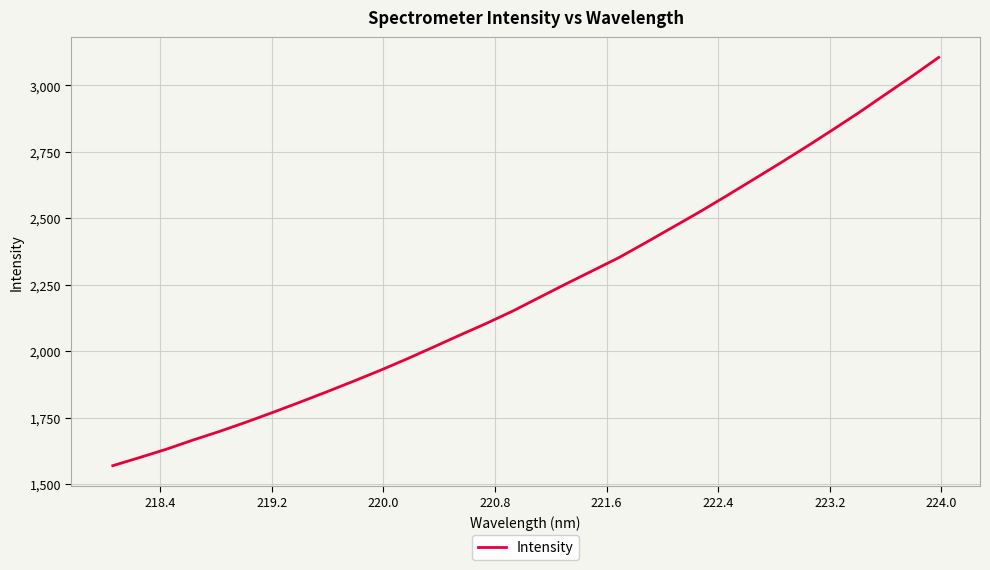

What is the difference between the maximum and minimum values?

1536.5